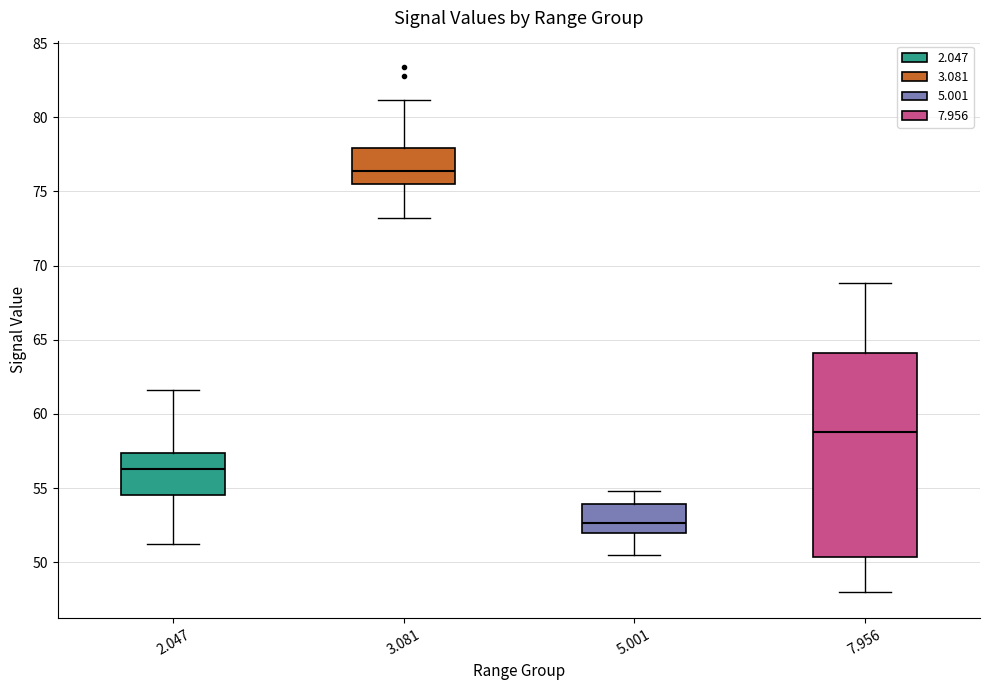

Where is the lower edge of the box at x = 3.081 on the y-axis? The values are not printed on the chart, so give them approximately, as read against the axis.

75.5